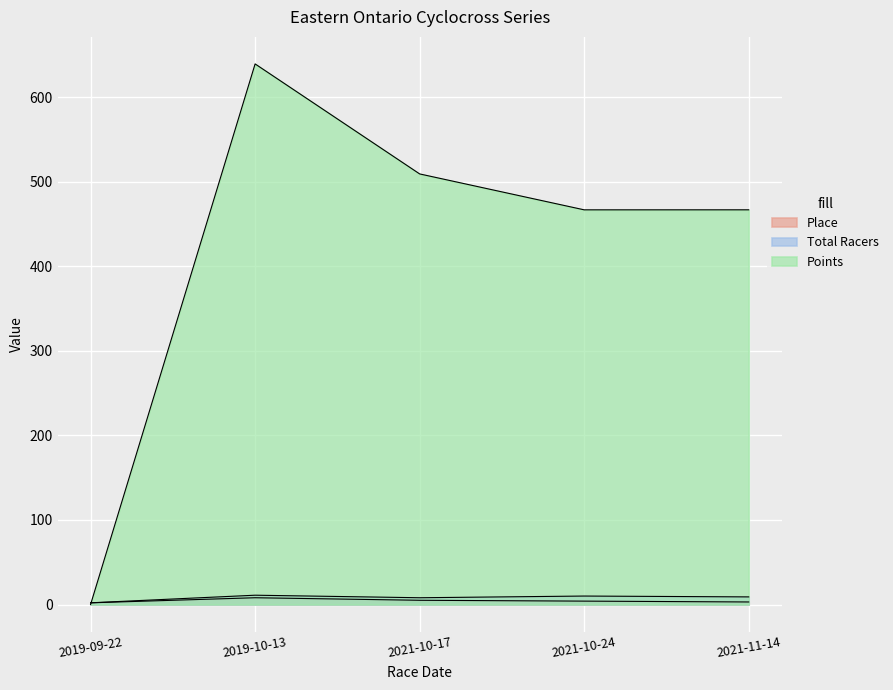

What is the total value across all series at 2021-10-24?

480.7